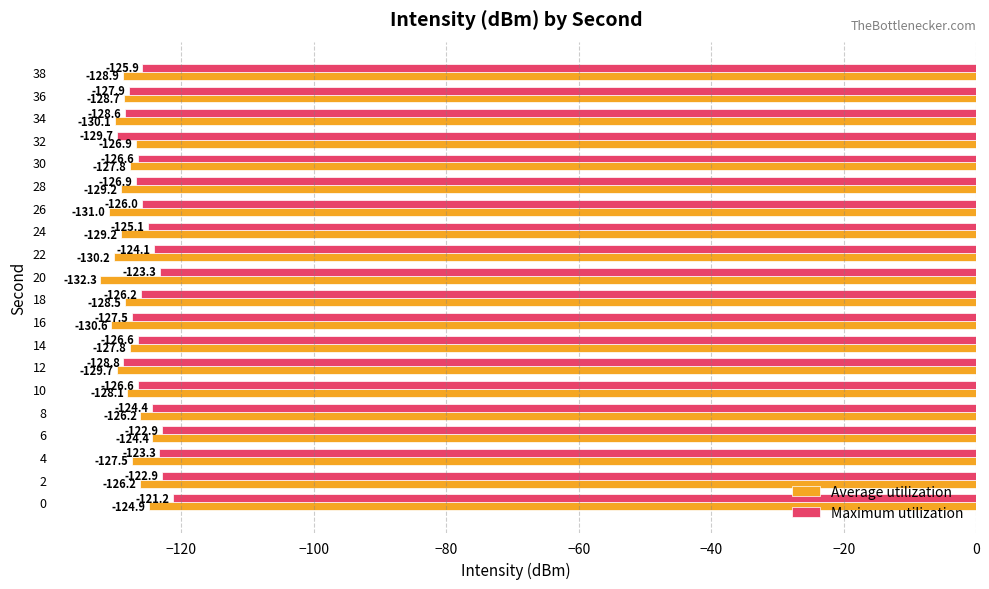

Which category has the highest value in the Average utilization series?

6